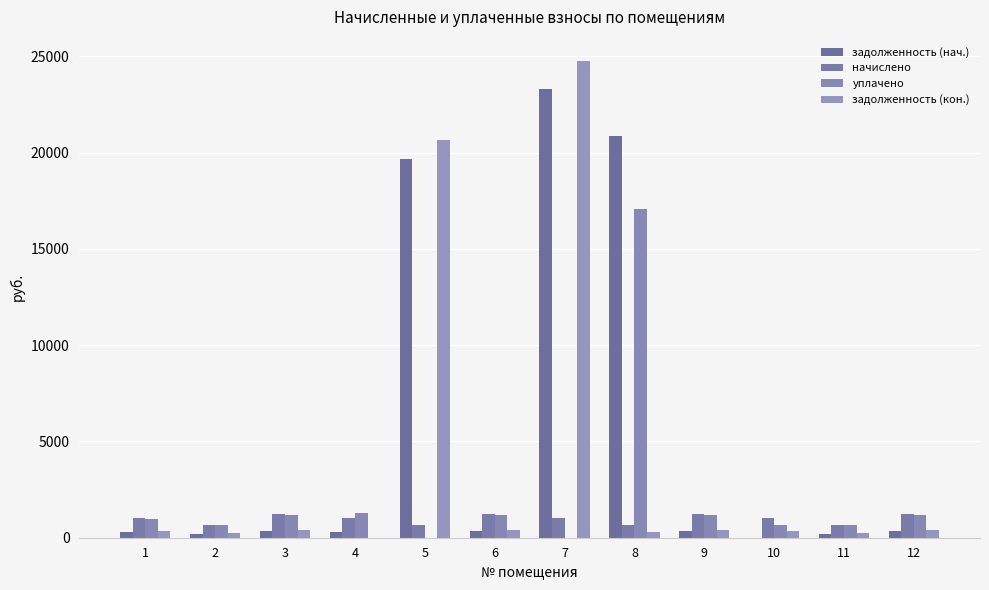

What is the total value across all series at 12?

3176.7